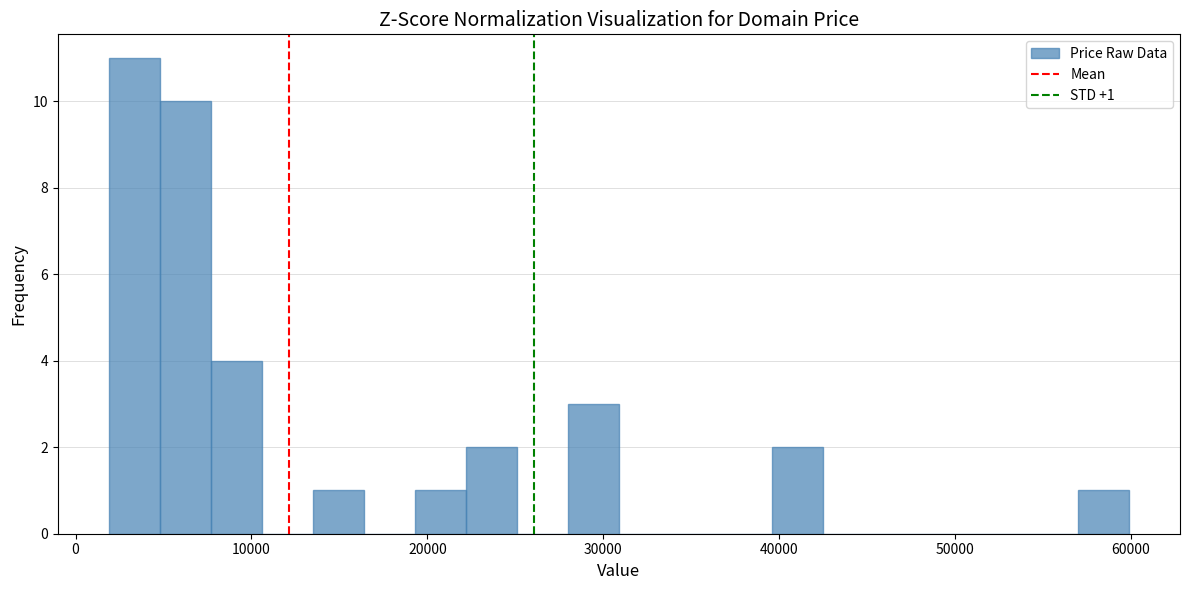

Read against the x-axis, roughly where is the centre of the tallest bar?

3000